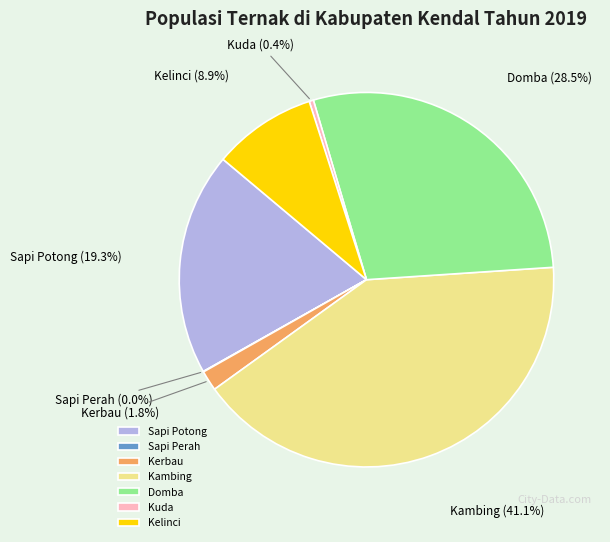

Does Kuda (0.4%) account for over 50% of the chart?

No